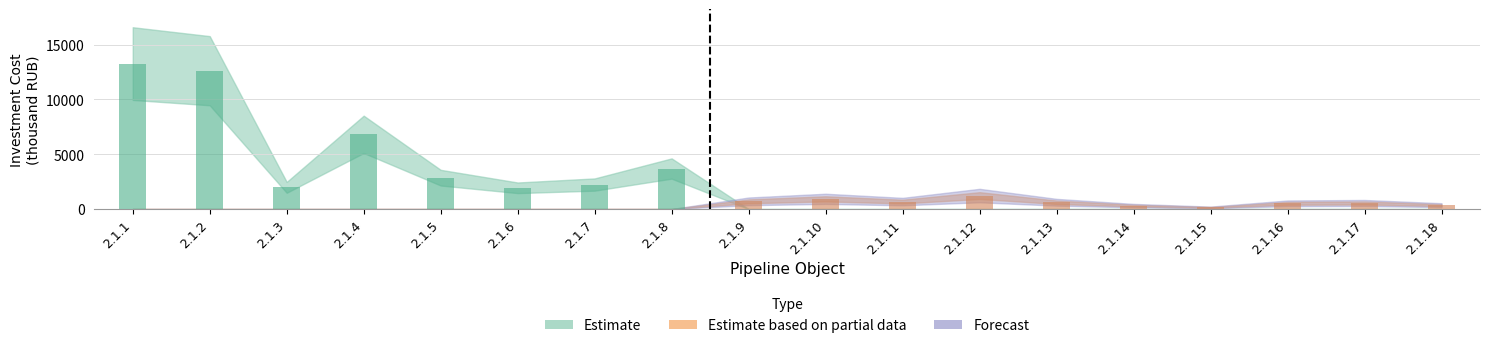

Which series has the largest total across all categories?

Estimate